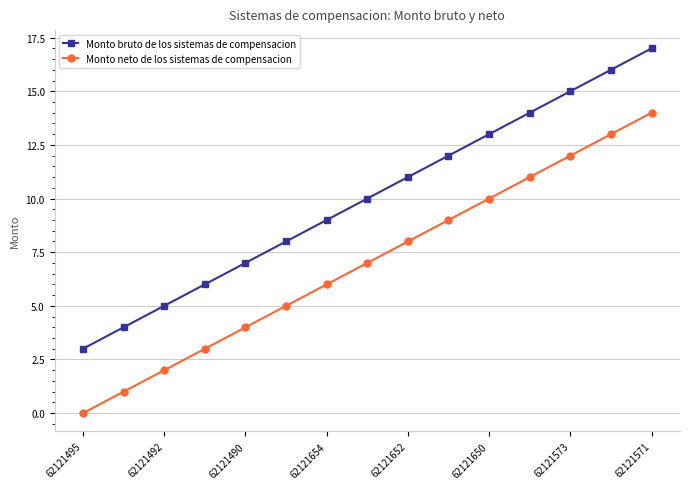

What is the maximum value for Monto neto de los sistemas de compensacion?

14